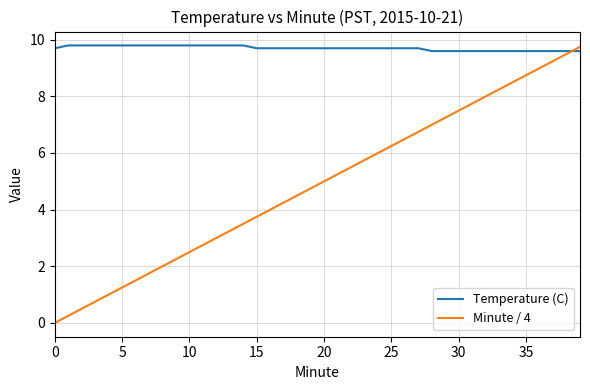

What is the highest value of the Minute / 4 series?

9.8